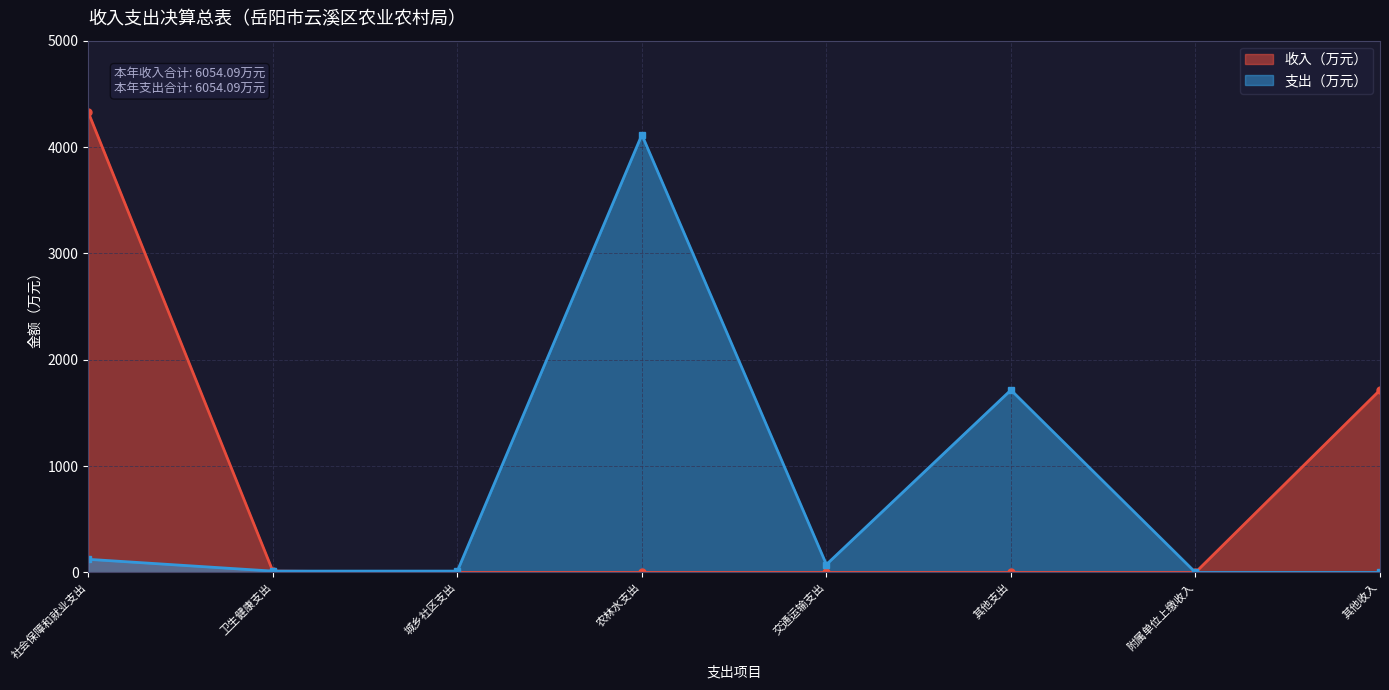

What is the label of the 6th point from the right?

城乡社区支出